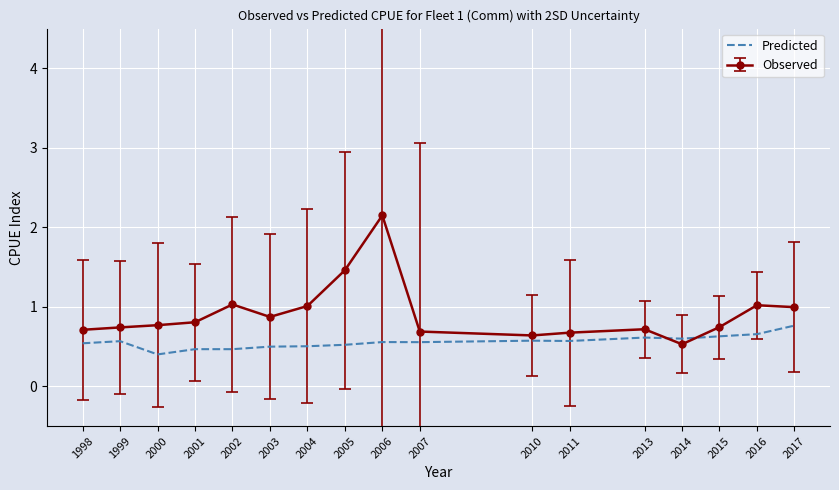

Is it true that Predicted equals 0.6 at 2000?

False